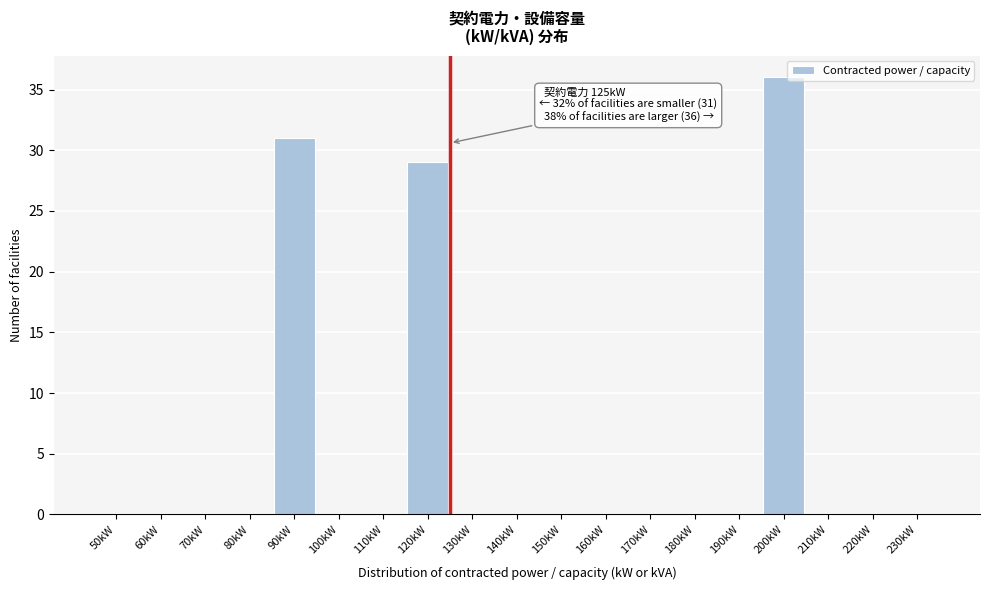

Reading left to right, transcribe all the data shown in this chart.

50kW=0	60kW=0	70kW=0	80kW=0	90kW=31	100kW=0	110kW=0	120kW=29	130kW=0	140kW=0	150kW=0	160kW=0	170kW=0	180kW=0	190kW=0	200kW=36	210kW=0	220kW=0	230kW=0